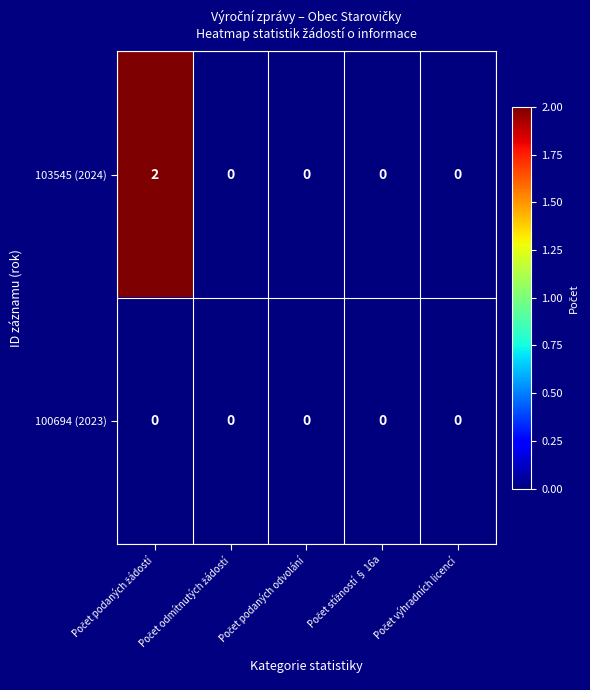

Which series has the largest range (max minus min)?

103545 (2024)